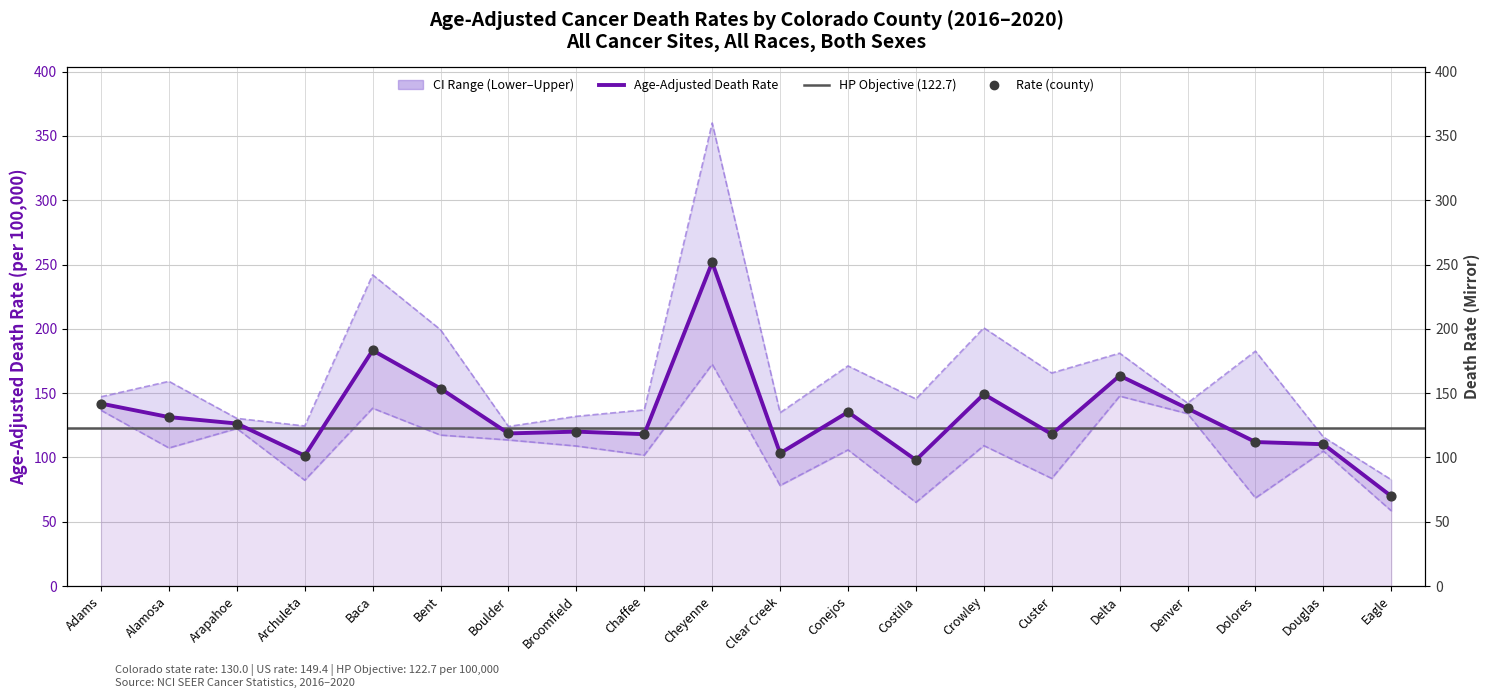

Is the value of Lower CI at Cheyenne greater than the value of Age-Adjusted Death Rate at Conejos?

Yes